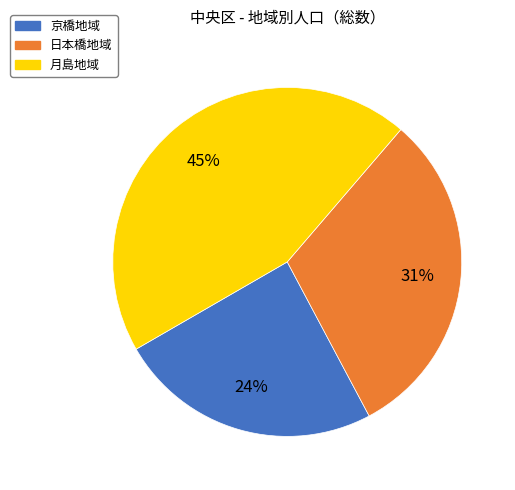

To the nearest percent, what is the combined percentage of 京橋地域 and 月島地域?

69%